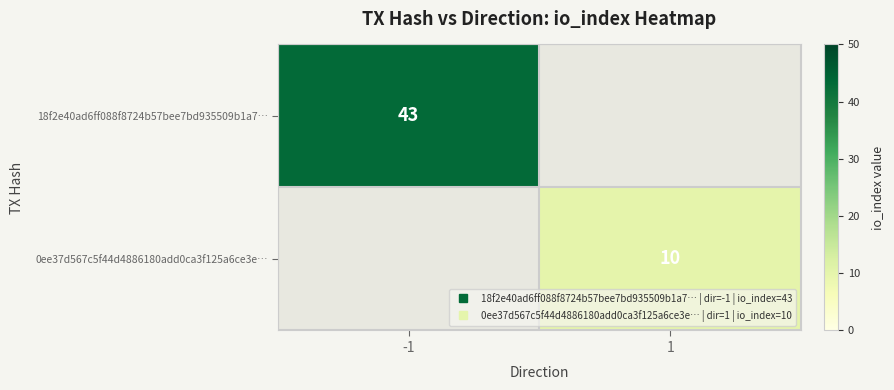

List the labels in order of 18f2e40ad6ff088f8724b57bee7bd935509b1a7… value, smallest first.

-1, 1